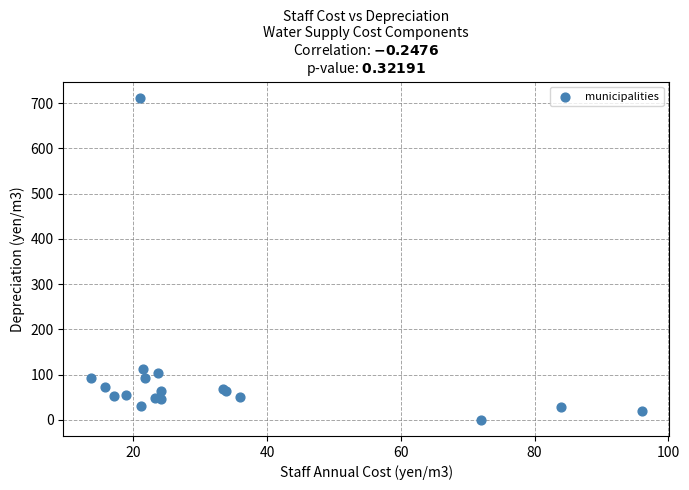

What Y value in the scatter plot is closest to 356?

113.0